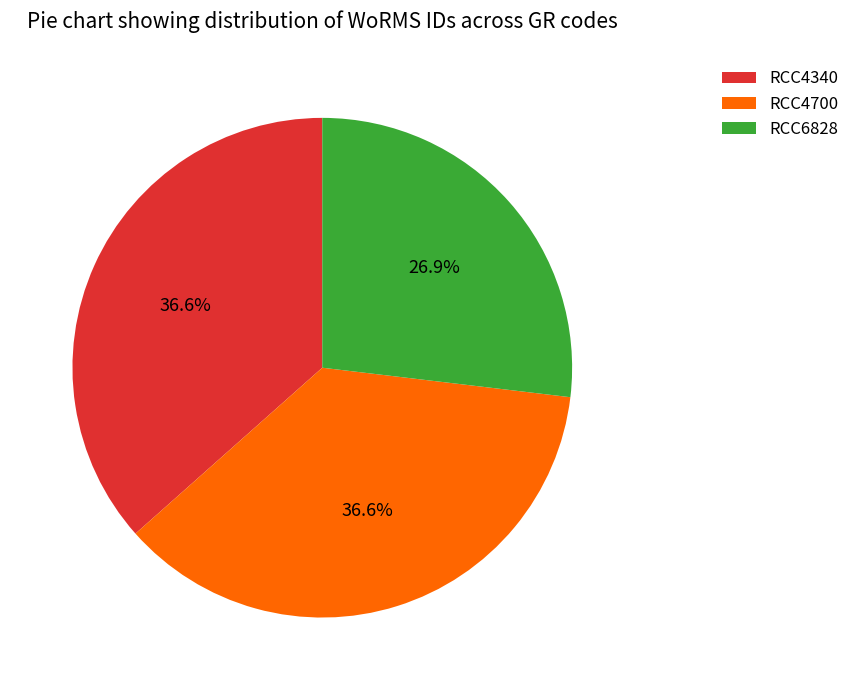

How much of the chart is everything except RCC4700?

63.4%